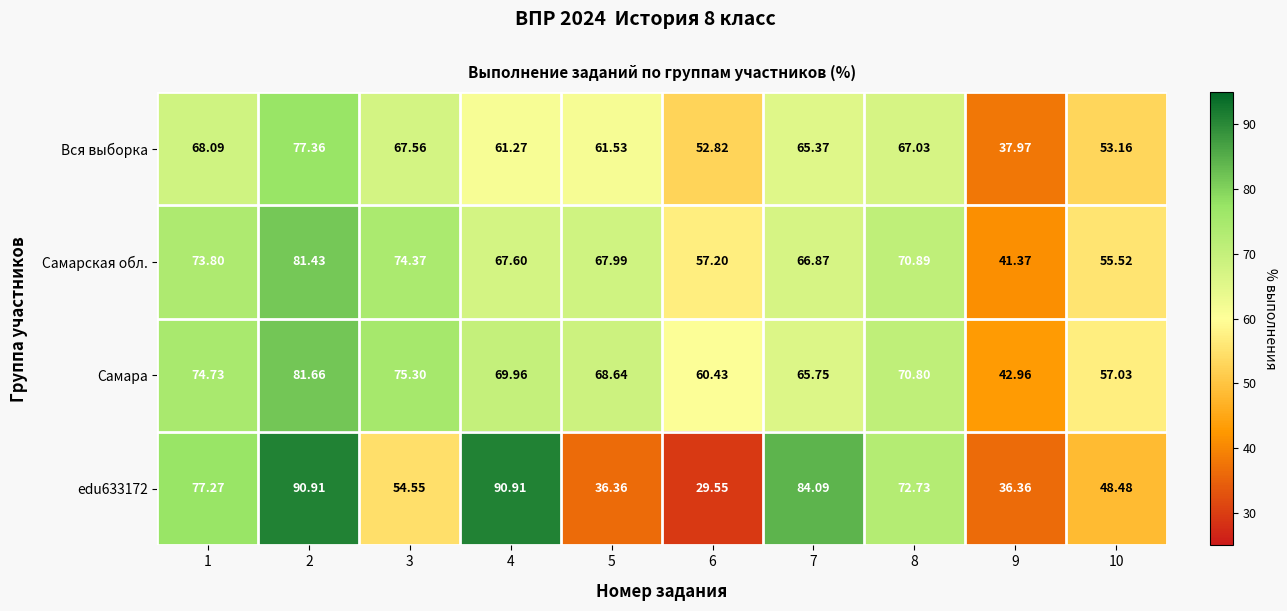

Which series has the largest total across all categories?

Самара